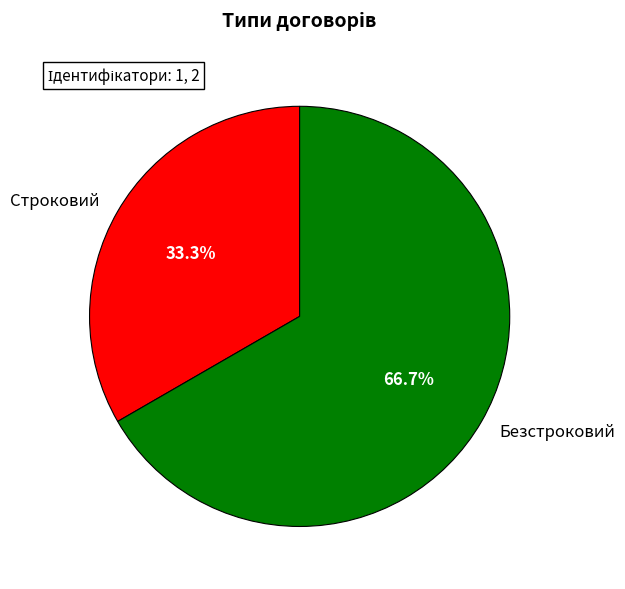

True or false: Строковий accounts for 48% of the total.

False